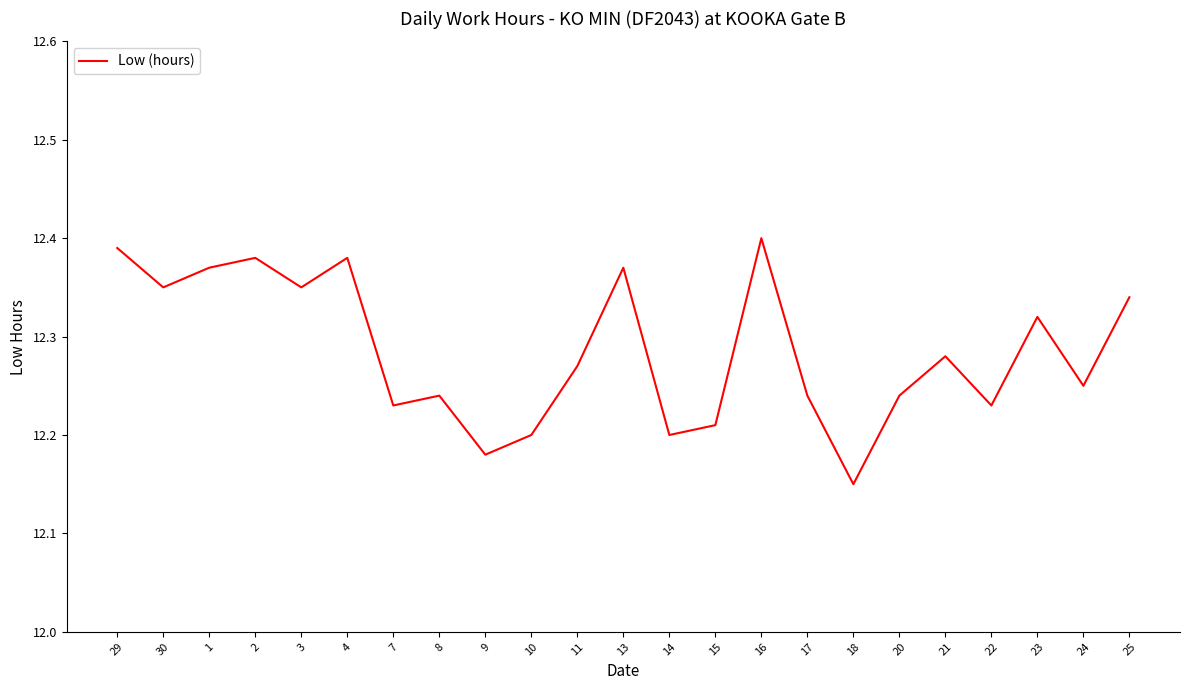

The value at 14 is 12.2. True or false?

True